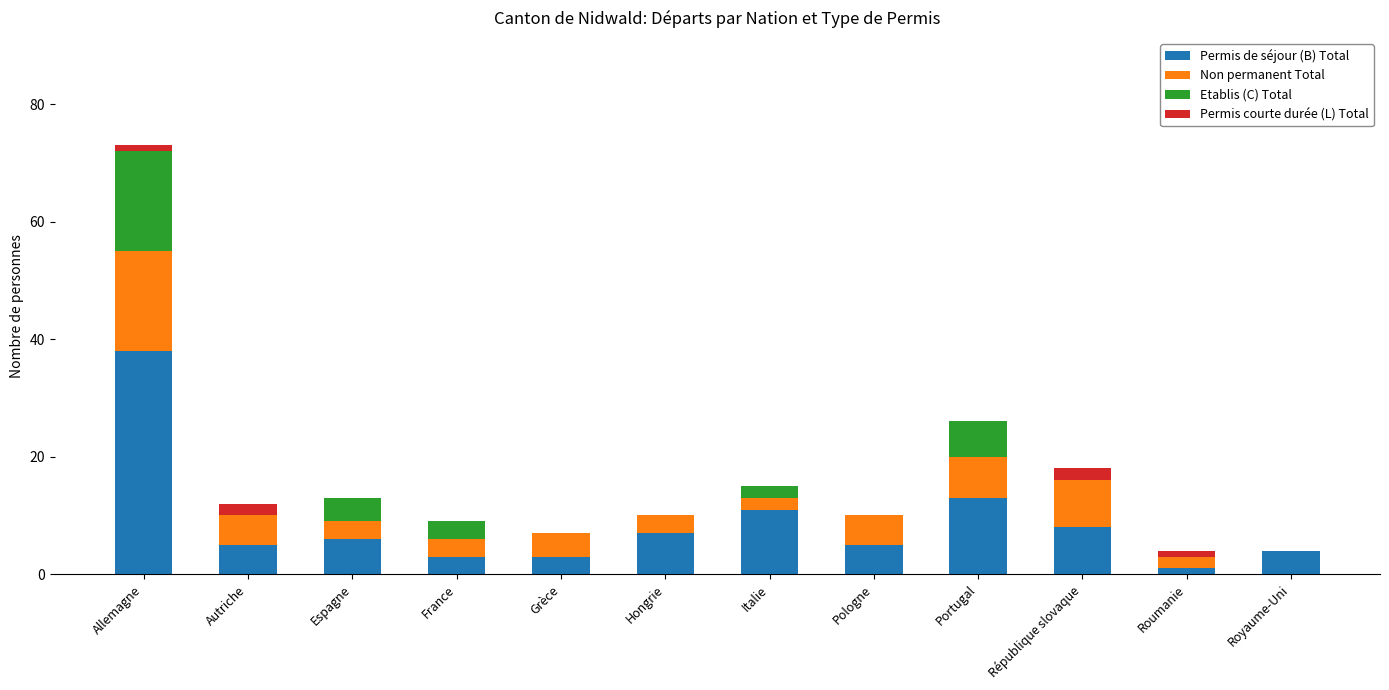

At which label does Permis de séjour (B) Total reach its peak?

Allemagne